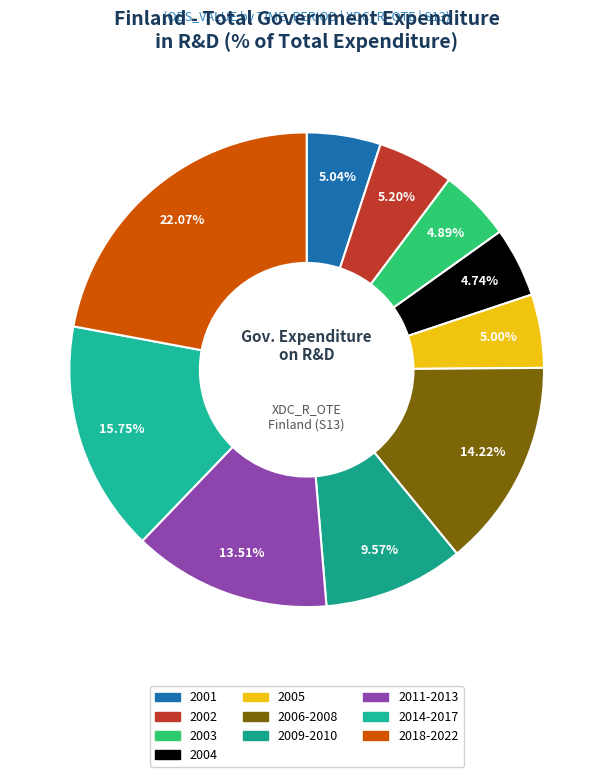

How many slices are in this pie chart?

10